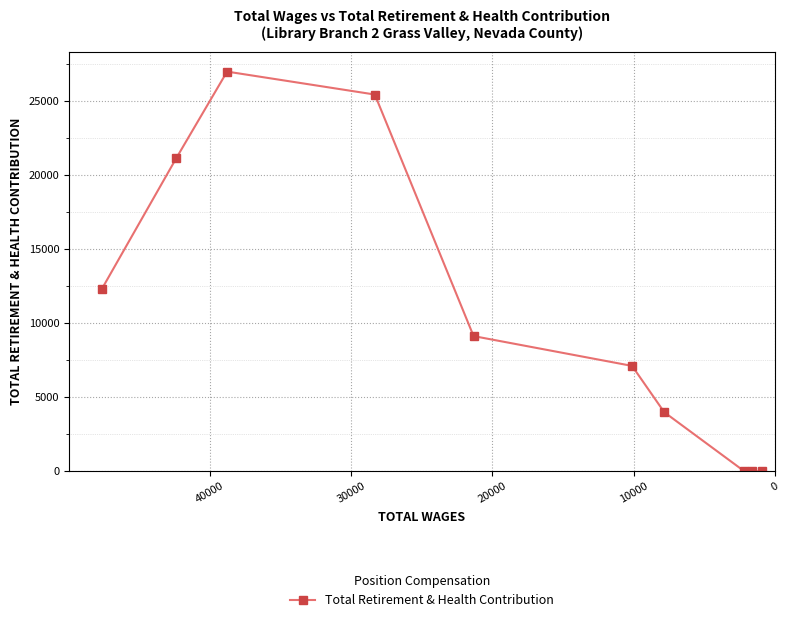

Count the values in the range 0 to 21139.

8